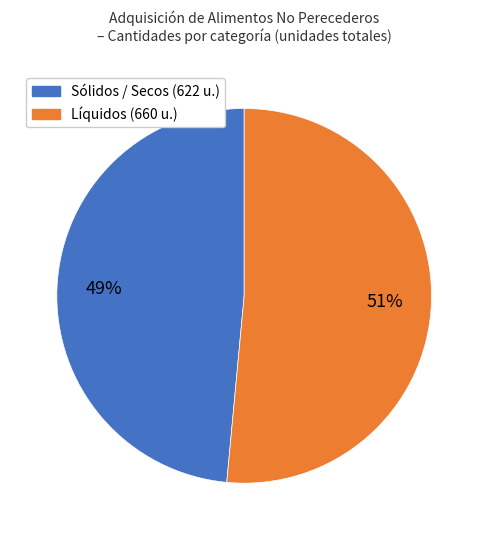

To the nearest percent, what is the average slice percentage?

50%